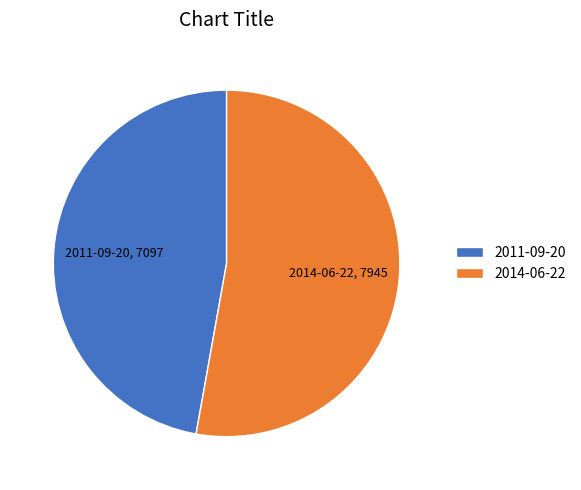

What is the ratio of the value at 2014-06-22 to the value at 2011-09-20?

1.1